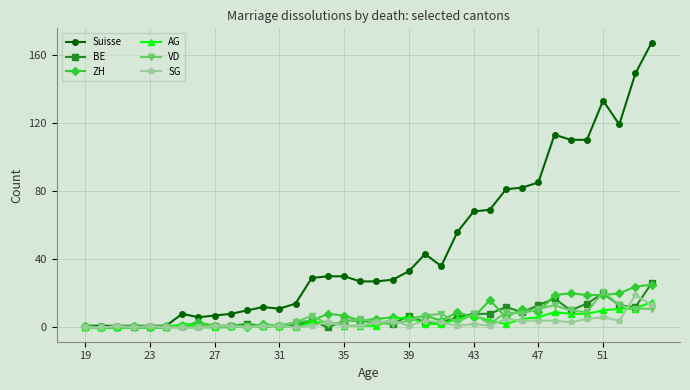

Which series has the largest total across all categories?

Suisse